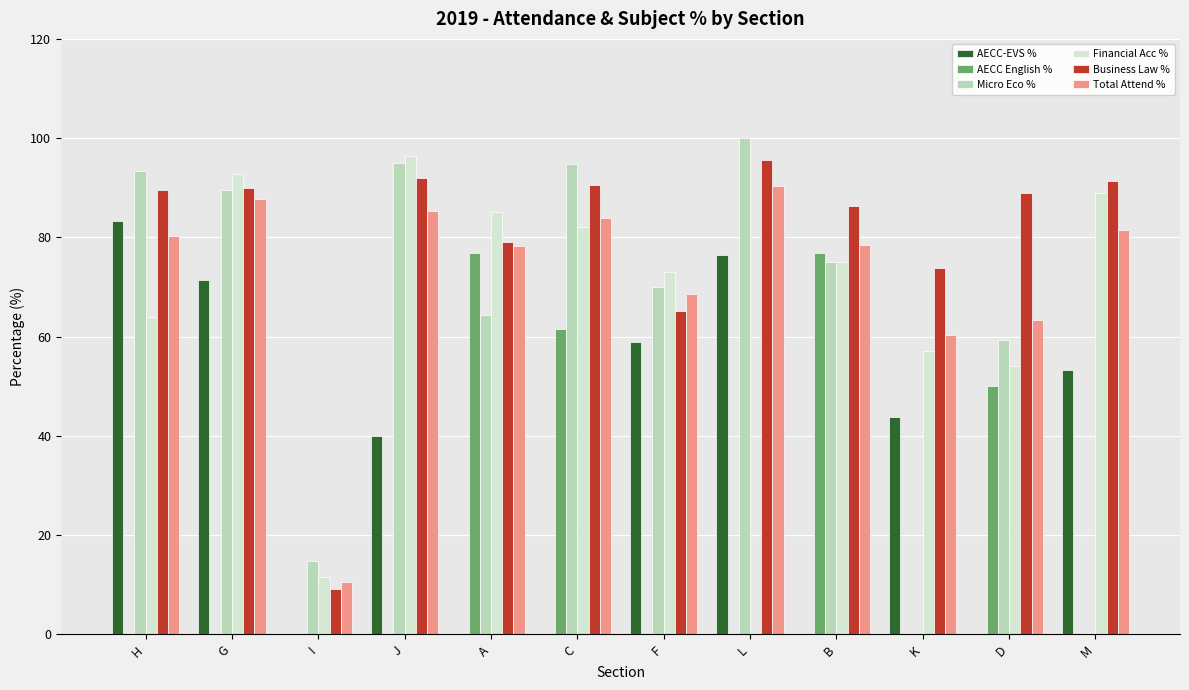

True or false: Total Attend % has a value of 42.8 at H.

False